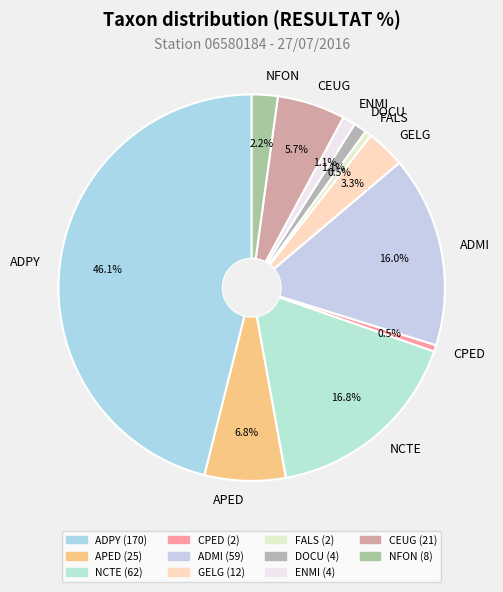

Count the number of slices in the pie.

11